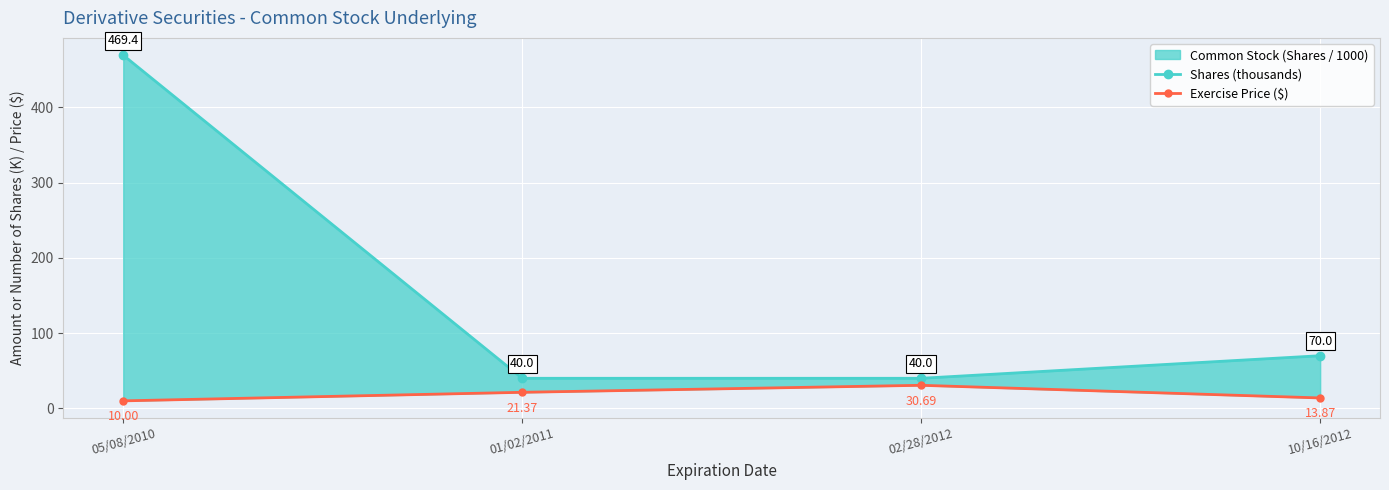

How many data points in Shares (thousands) are above 70?

1